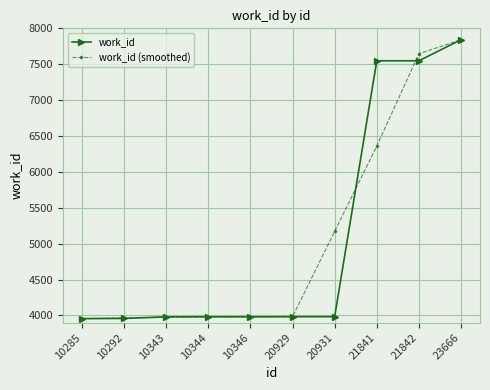

Which category has the highest value in the work_id (smoothed) series?

23666